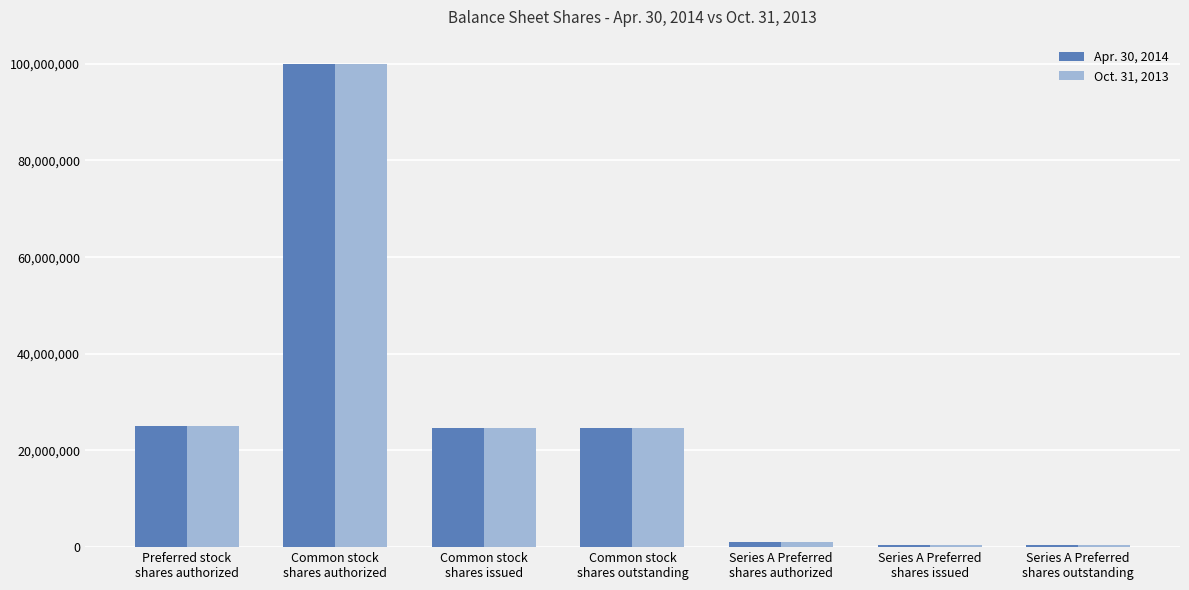

What is the maximum value shown in the chart?

100000000